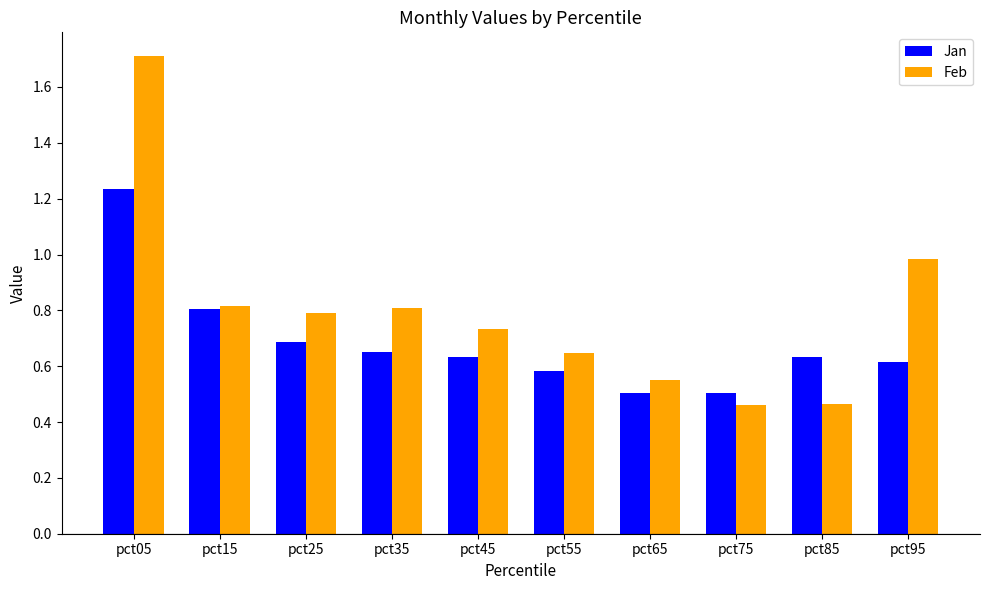

What is the difference between the second highest and minimum values in the Jan series?

0.3